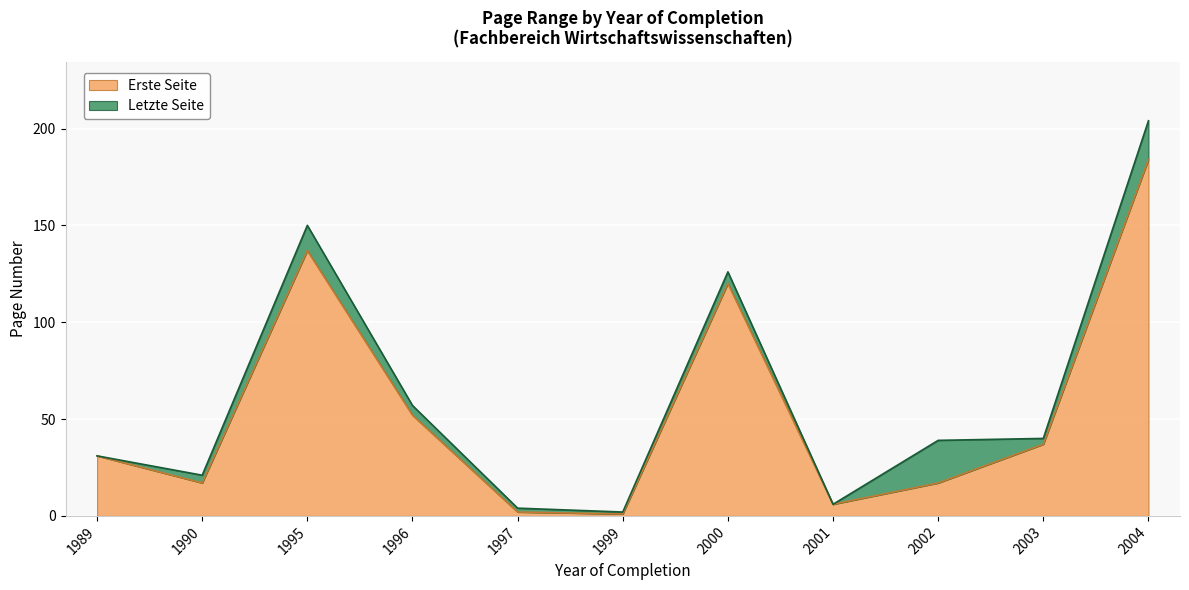

At which category is the sum across all series the highest?

2004